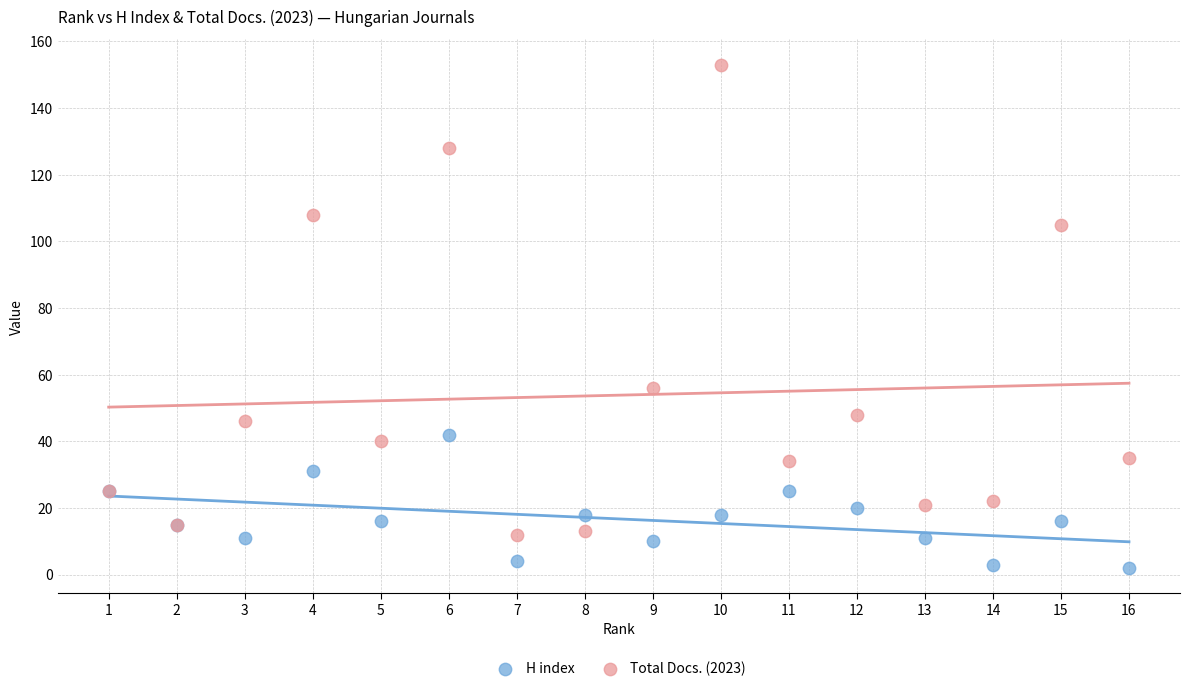

Which series reaches the maximum Y coordinate?

Total Docs. (2023)